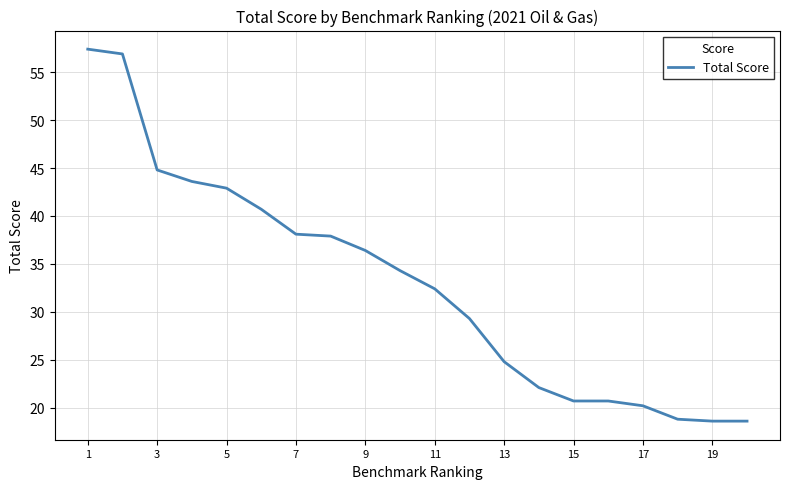

What is the difference between the maximum and minimum values?

38.8